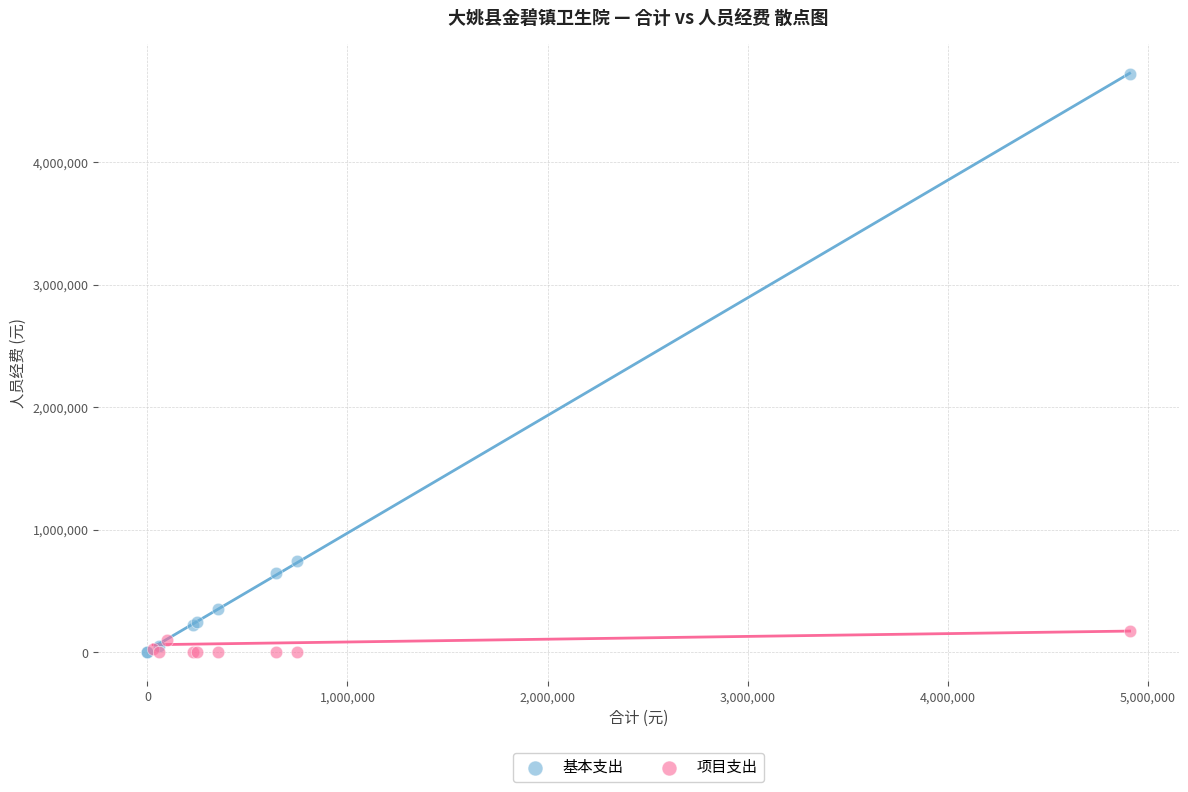

Which series contains the highest Y value?

基本支出